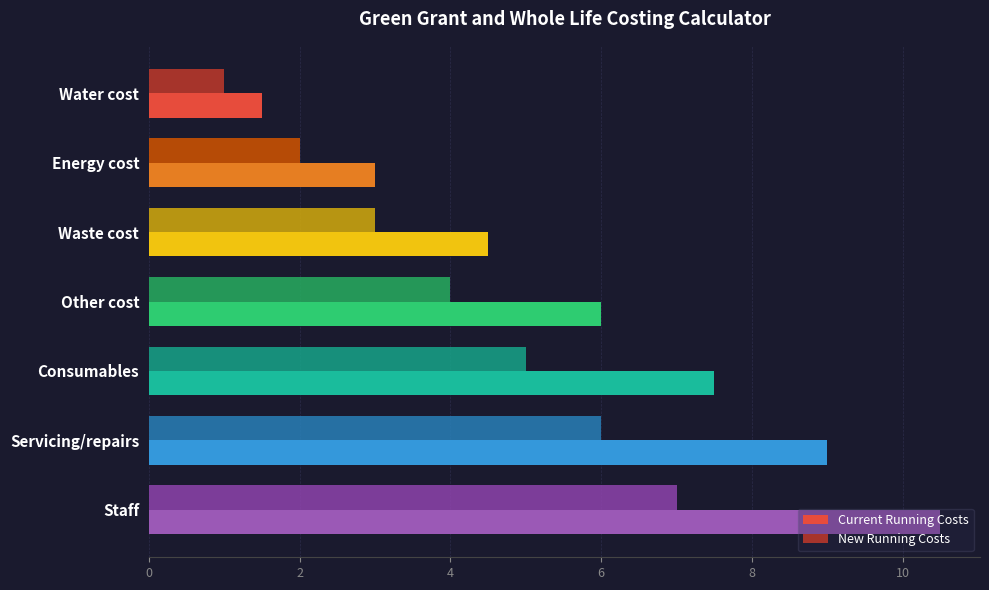

What is the maximum value for Current Running Costs?

10.5